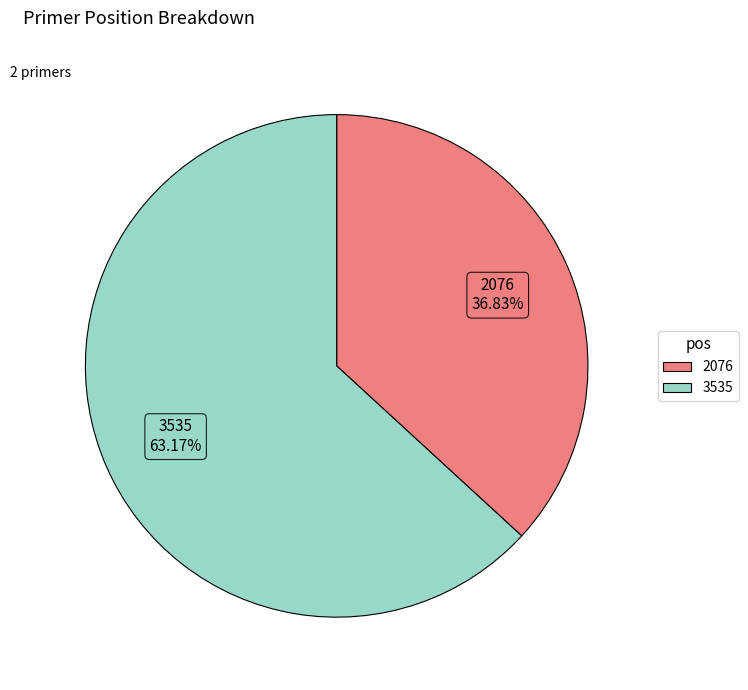

Is the sum of 3535 and 2076 greater than half?

Yes